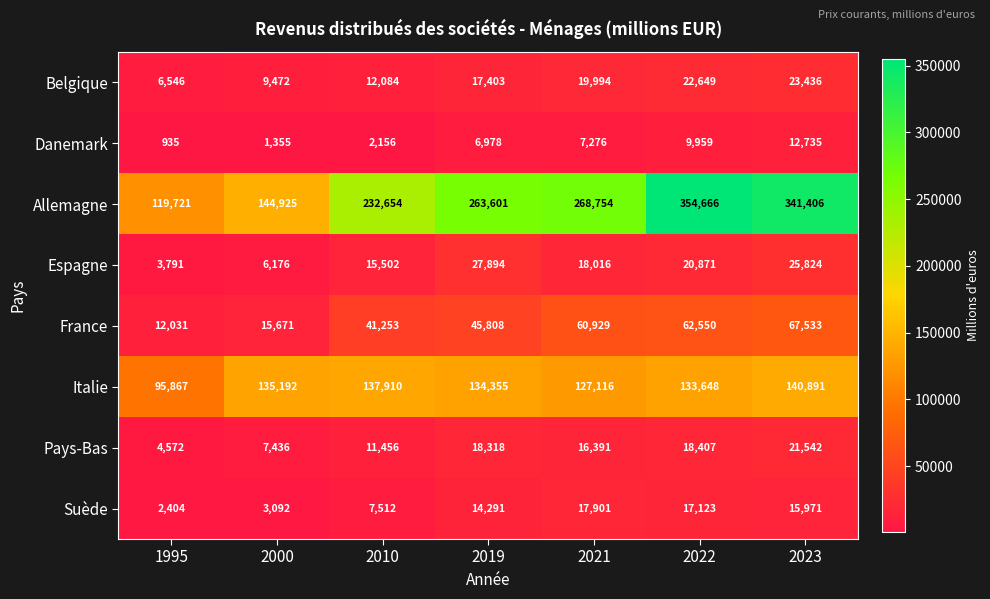

The value of Belgique at 2023 is 12649. True or false?

False